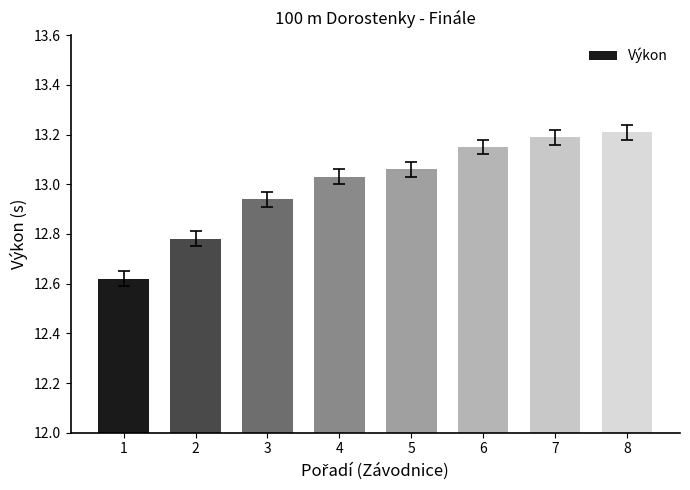

How many bars are there in total?

8